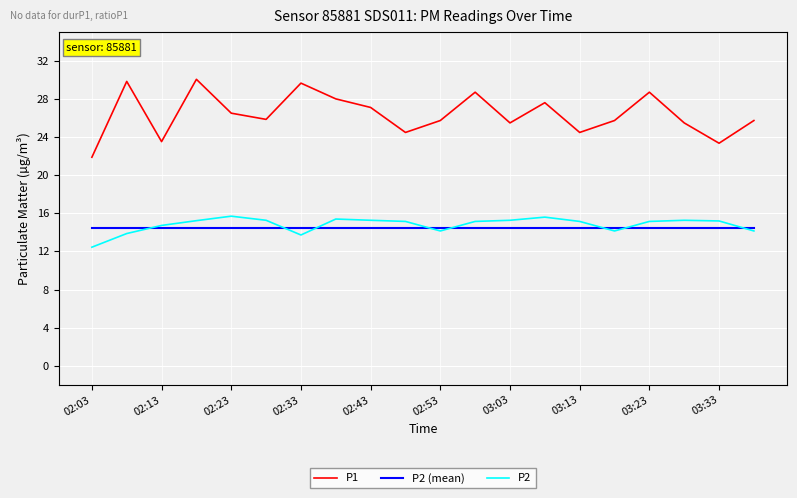

Which series has the largest total across all categories?

P1